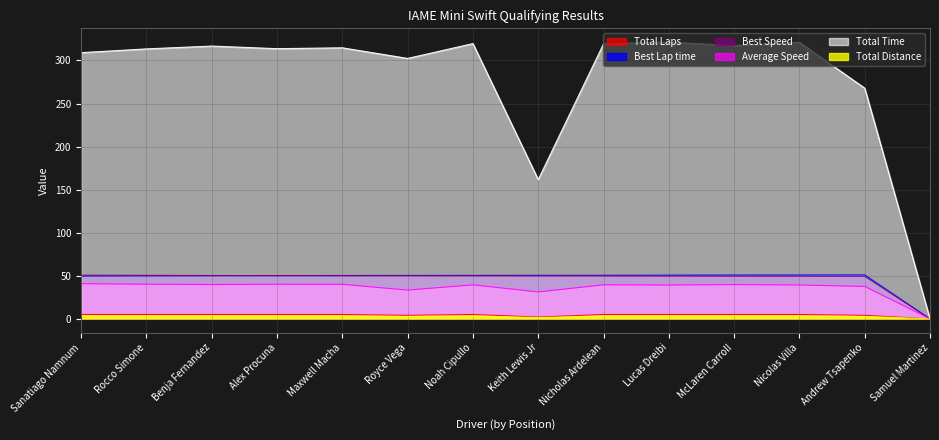

What is the spread (max minus min) of values at Benja Fernandez?

313.2